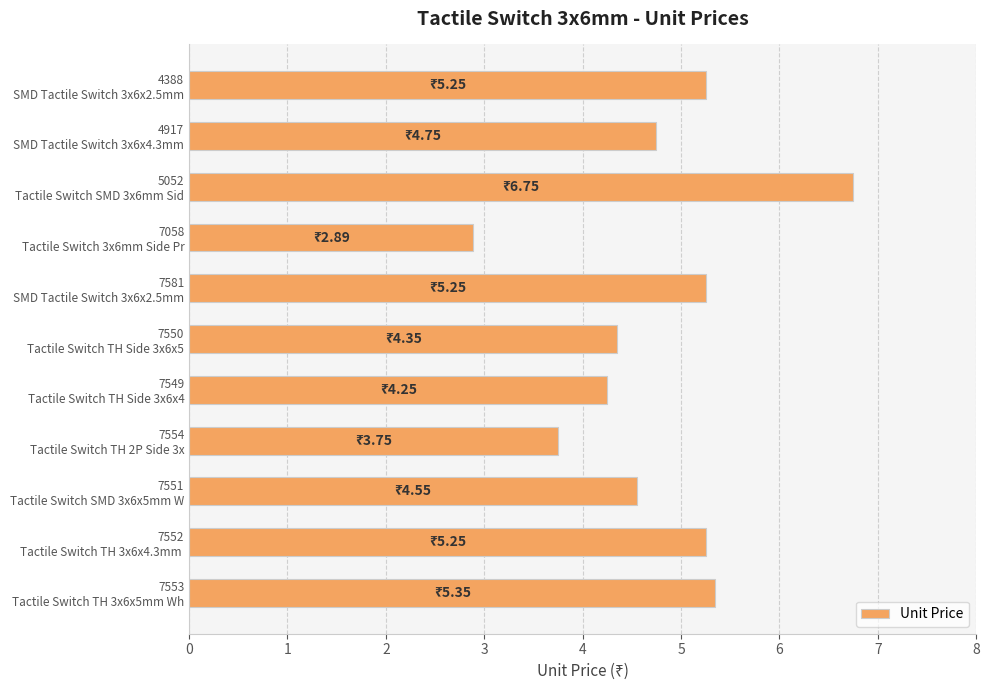

What is the average value?

4.8